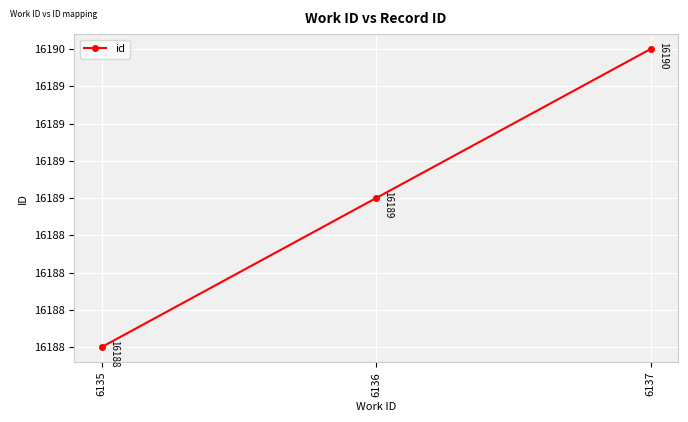

The chart shows a value of 22263 at 6136. True or false?

False